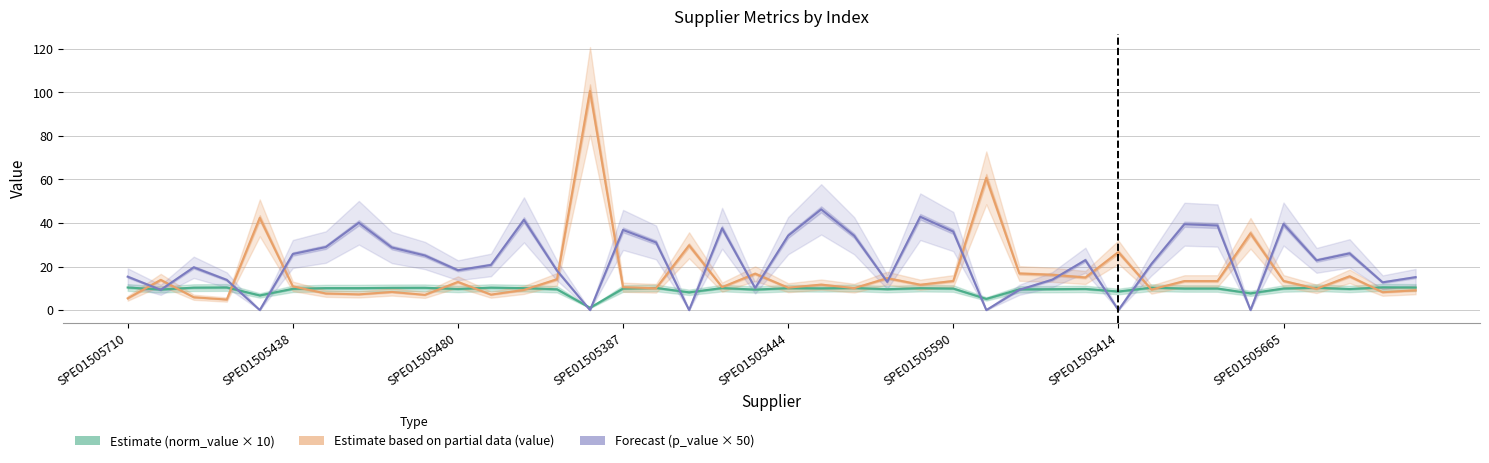

Reading right to left, list all the values displayed in this chart.

Estimate (norm_value × 10): 10.4	10.4	9.7	10.3	9.9	7.7	9.9	9.9	10.3	8.5	9.7	9.6	9.5	5.1	9.9	10.1	9.6	10.1	10.0	10.1	9.4	10.1	8.1	10.2	9.9	1.1	9.5	10.1	10.3	9.7	10.2	10.2	10.1	10.1	9.8	6.7	10.4	10.3	9.5	10.4
Estimate based on partial data (value): 9.1	8.2	15.5	9.8	13.4	35.3	13.3	13.3	9.4	26.6	15.0	16.2	16.8	60.7	13.4	11.6	14.7	10.1	11.7	10.3	16.7	10.5	29.8	10.0	10.5	100.7	14.2	9.3	7.1	12.9	7.0	8.3	7.2	7.6	10.9	42.3	4.8	5.9	13.9	5.4
Forecast (p_value × 50): 15.1	12.7	26.0	22.8	39.5	0.0	38.8	39.4	21.2	0.0	22.9	14.0	9.3	0.0	36.1	42.9	13.0	34.1	46.3	34.2	10.1	37.6	0.0	31.1	36.8	0.0	18.1	41.4	20.7	18.3	25.1	28.7	40.1	28.9	25.7	0.0	13.9	19.6	9.3	15.3